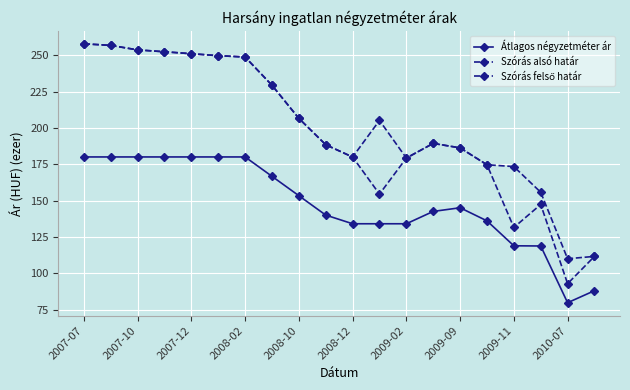

How many series are shown in this chart?

3